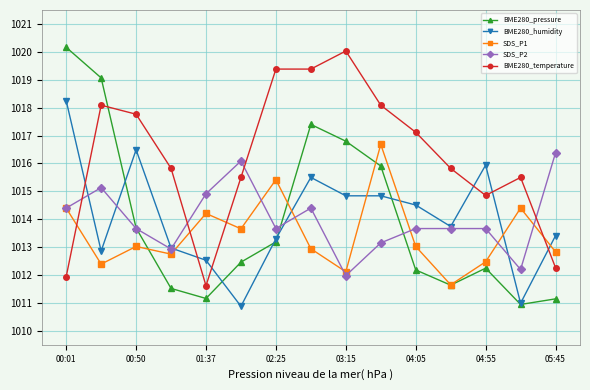

What is the value of the BME280_humidity point at the 7th from the left?

1013.3